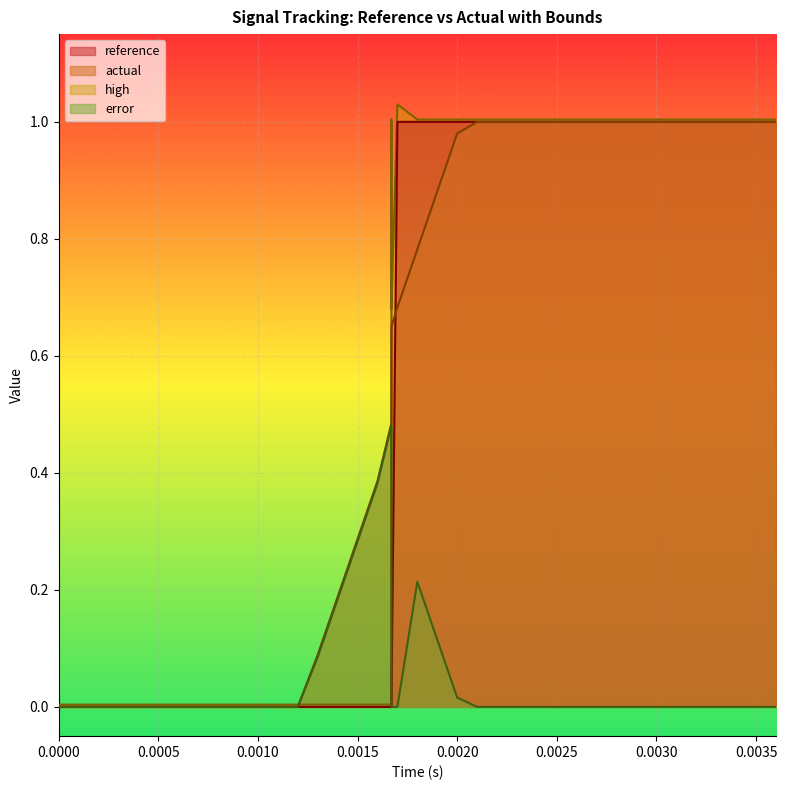

Which series has the largest range (max minus min)?

high